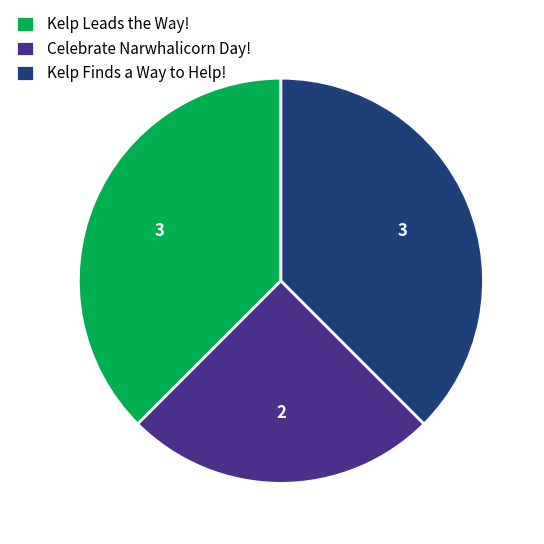

Do Kelp Finds a Way to Help! and Celebrate Narwhalicorn Day! together represent more than half of the pie?

Yes